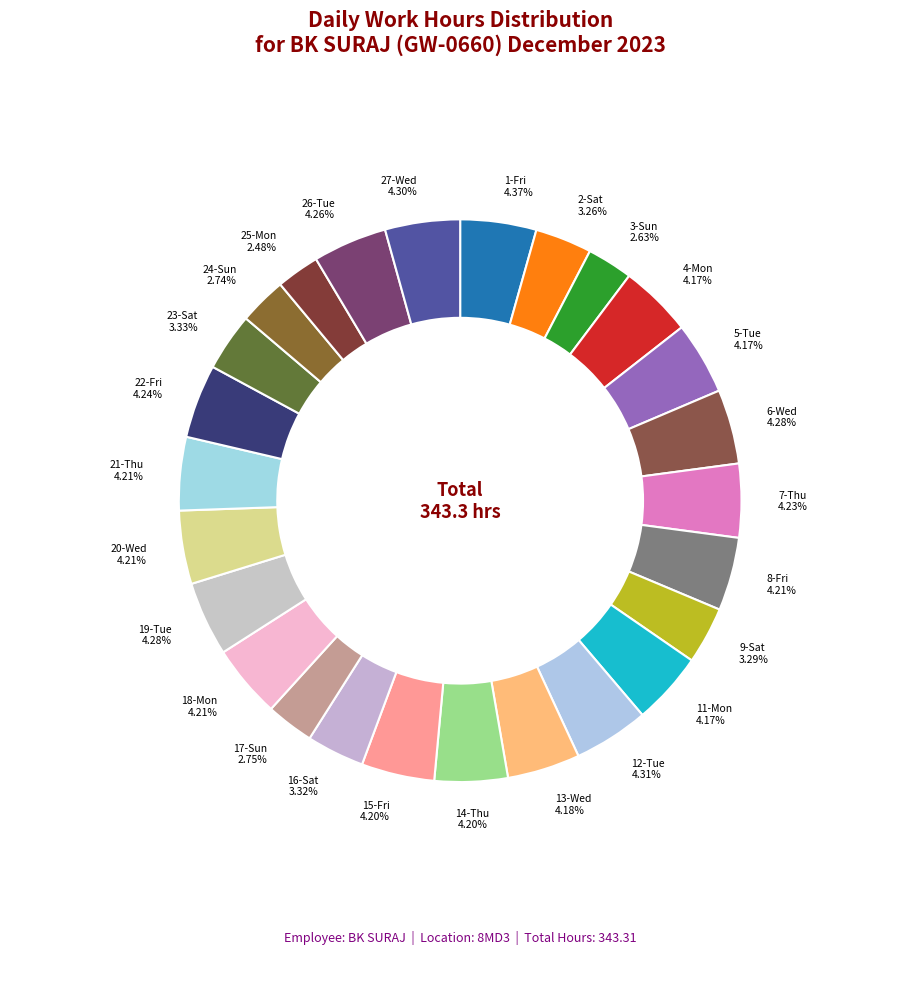

Which slice is the smallest?

25-Mon